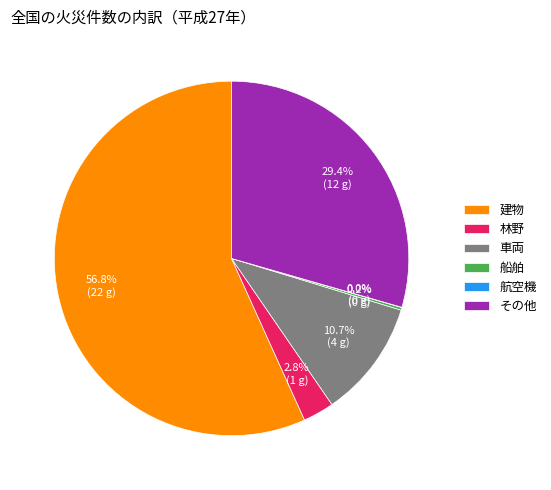

Approximately how many times larger is the value at 車両 compared to 建物?

0.2